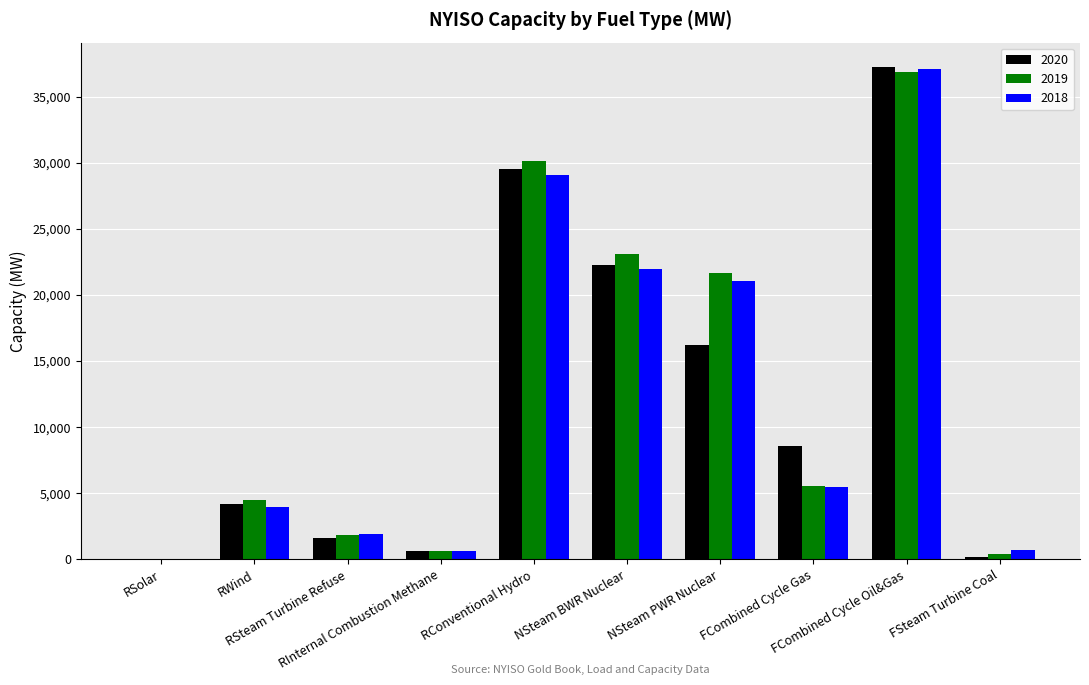

What is the sum of all 2019 values?

124827.7